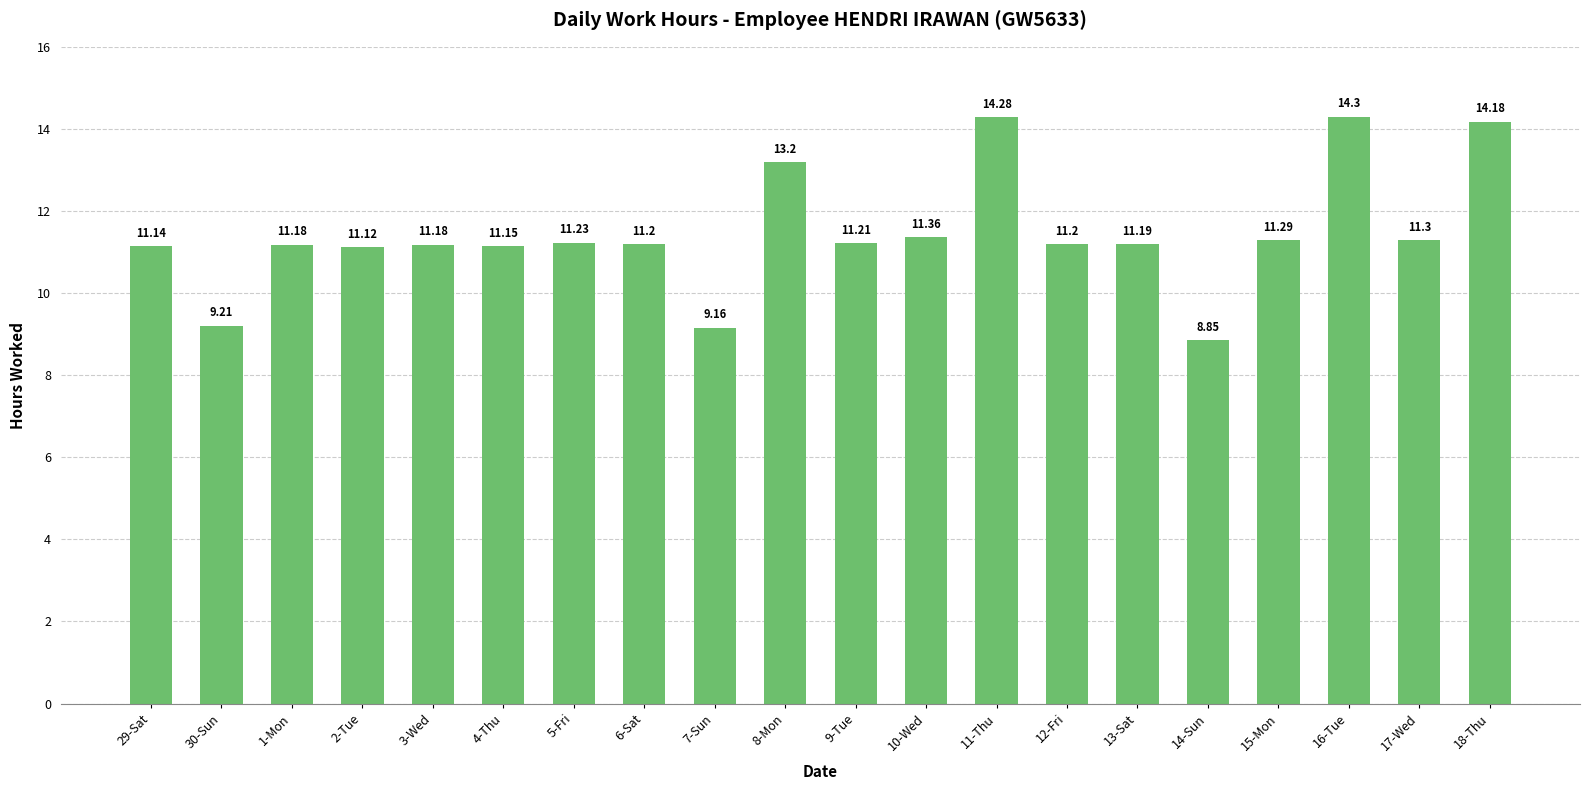

Between 13-Sat and 12-Fri, which is larger?

12-Fri